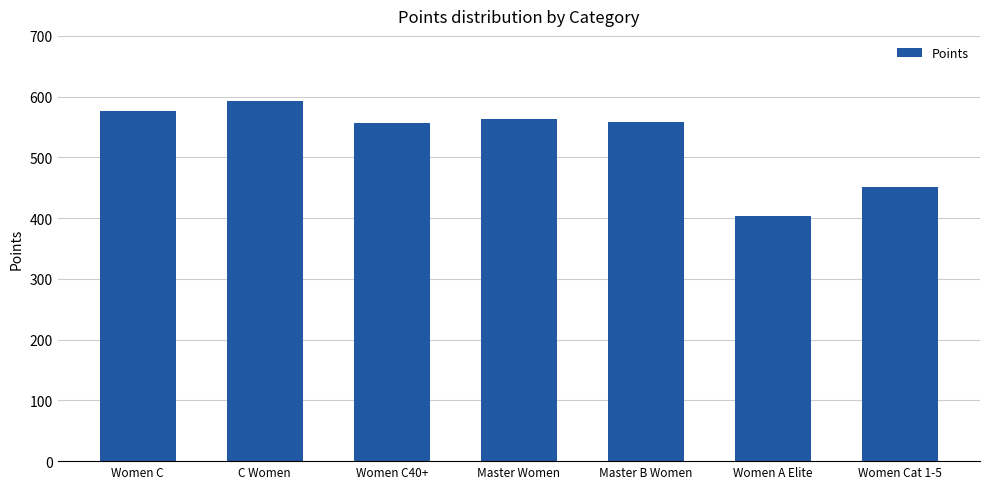

How many bars are there in total?

7